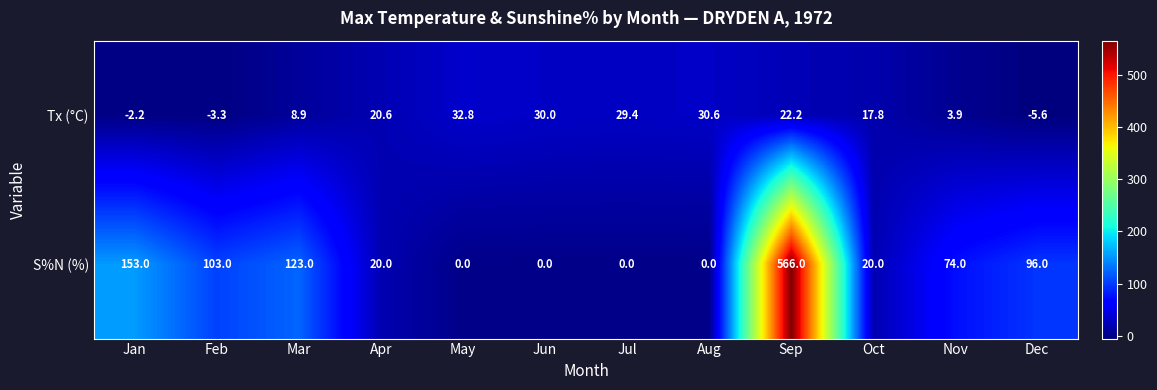

Reading left to right, list all the values displayed in this chart.

Tx (°C): -2.2	-3.3	8.9	20.6	32.8	30.0	29.4	30.6	22.2	17.8	3.9	-5.6
S%N (%): 153.0	103.0	123.0	20.0	0.0	0.0	0.0	0.0	566.0	20.0	74.0	96.0